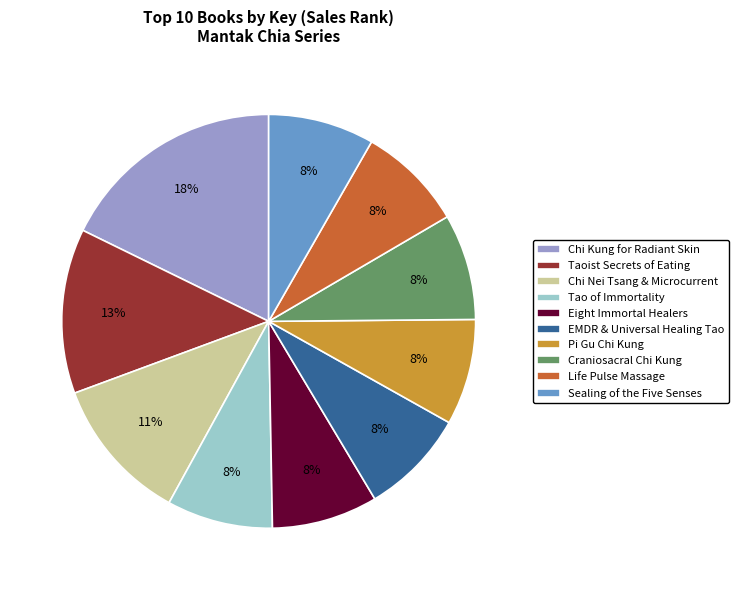

Is it true that Pi Gu Chi Kung is 1% of the pie?

False